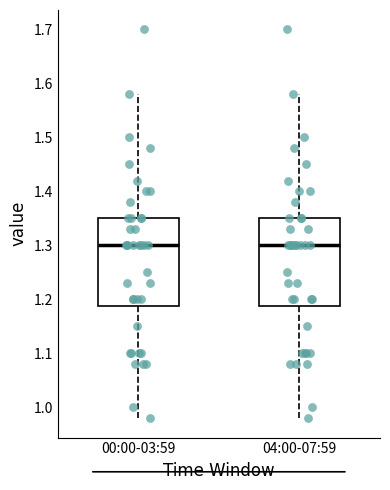

Reading left to right, transcribe this box plot: for each box, give where its median line is, the range the box spans, and where its two whiskers end, as read against the y-axis. The values are not printed on the chart, so give them approximately, as read against the axis.

00:00-03:59: median 1.30, box 1.19 to 1.35, whiskers 0.98 to 1.58
04:00-07:59: median 1.30, box 1.19 to 1.35, whiskers 0.98 to 1.58